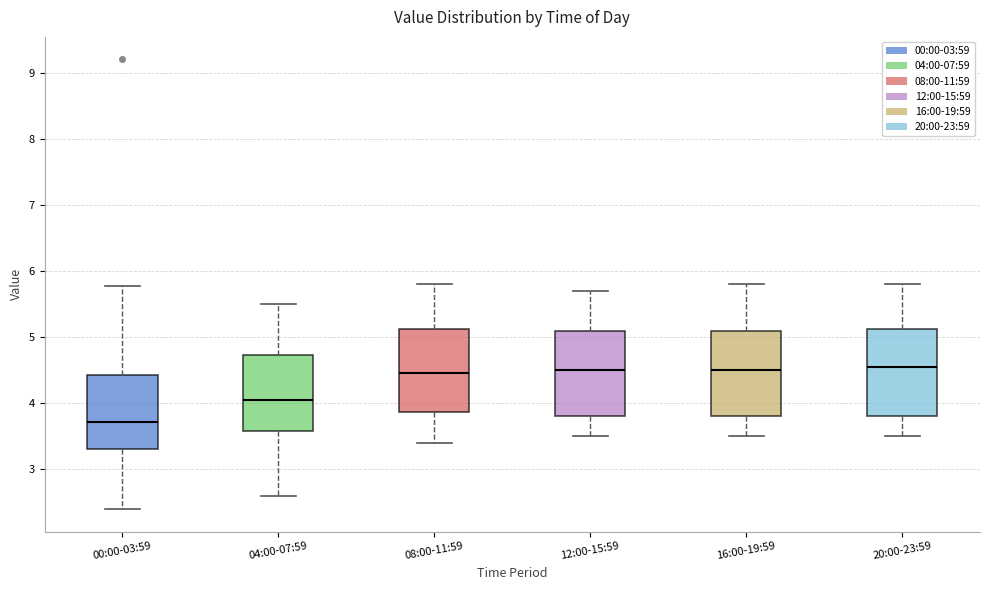

Which box has the lowest median line?

00:00-03:59